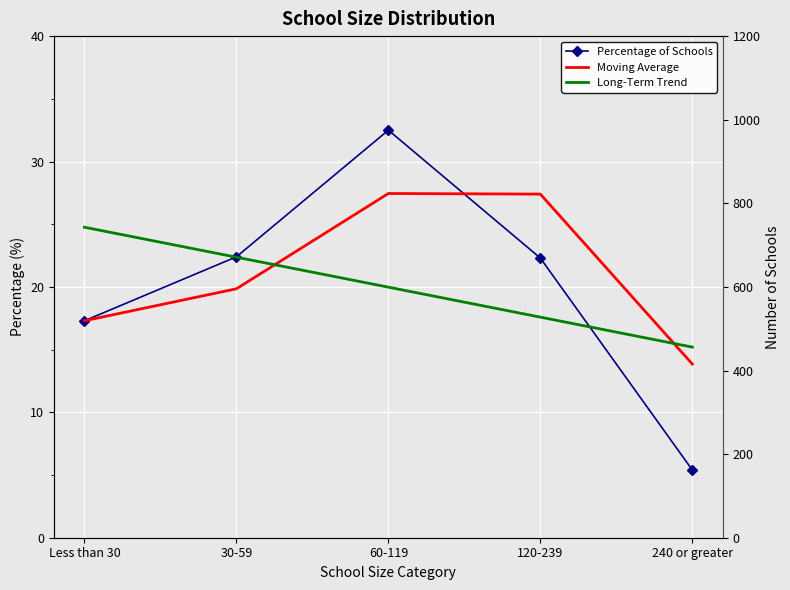

Which has a higher value, 30-59 or 60-119?

60-119